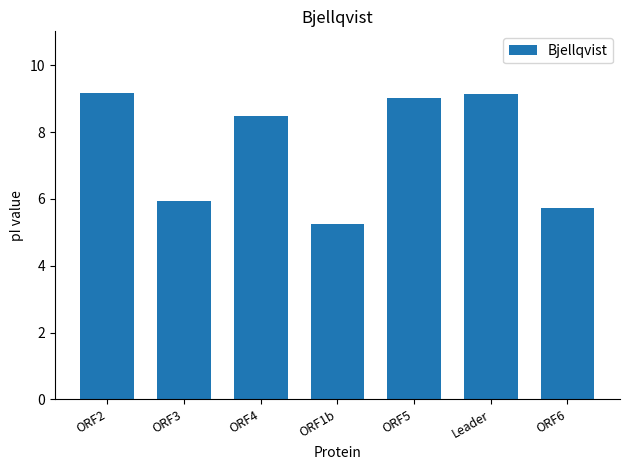

How many values exceed 8?

4